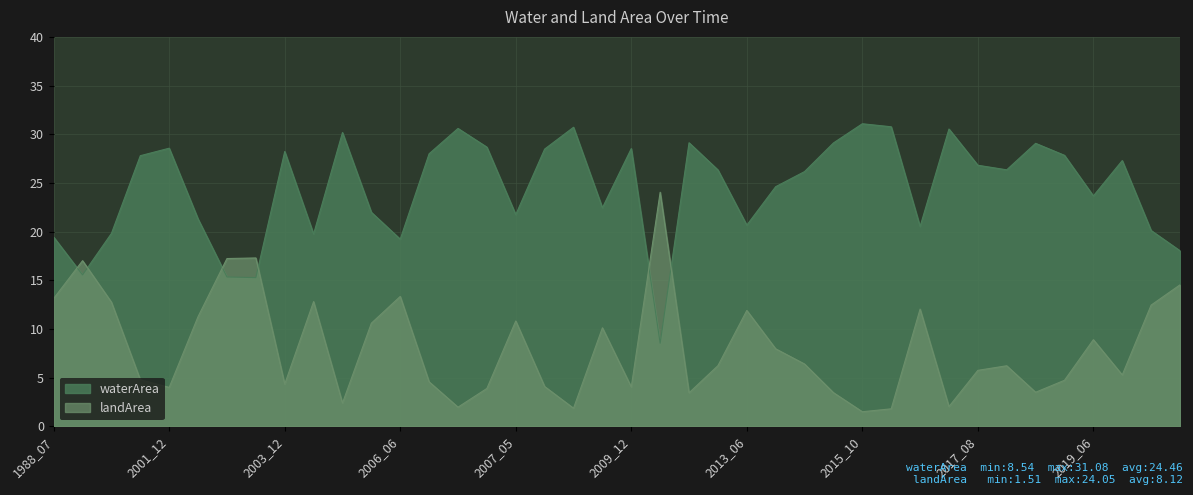

True or false: landArea has more than 0 points higher than both neighbors.

True